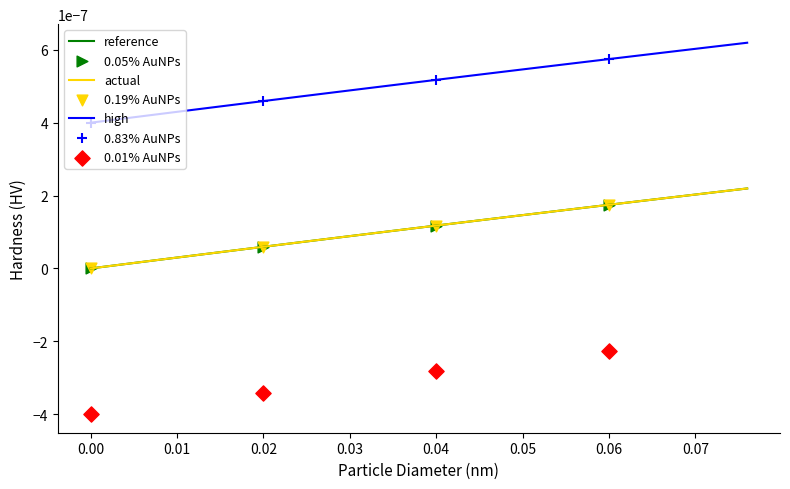

Does the chart have visible grid lines?

No